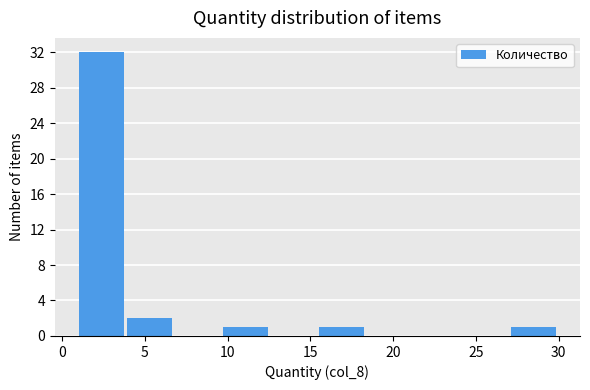

Over which range of the x-axis is the bar tallest?

1.0 to 3.9